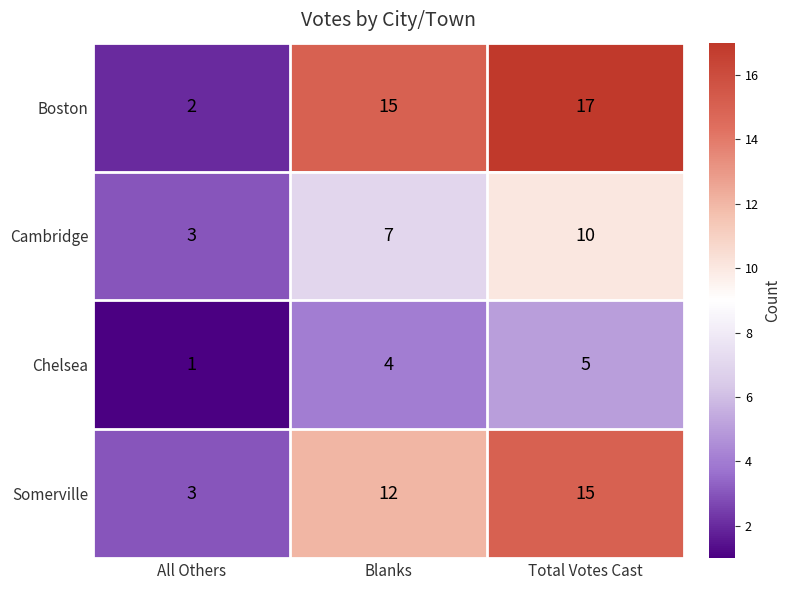

Reading left to right, what are all the values shown in this chart?

Boston: All Others=2	Blanks=15	Total Votes Cast=17
Cambridge: All Others=3	Blanks=7	Total Votes Cast=10
Chelsea: All Others=1	Blanks=4	Total Votes Cast=5
Somerville: All Others=3	Blanks=12	Total Votes Cast=15